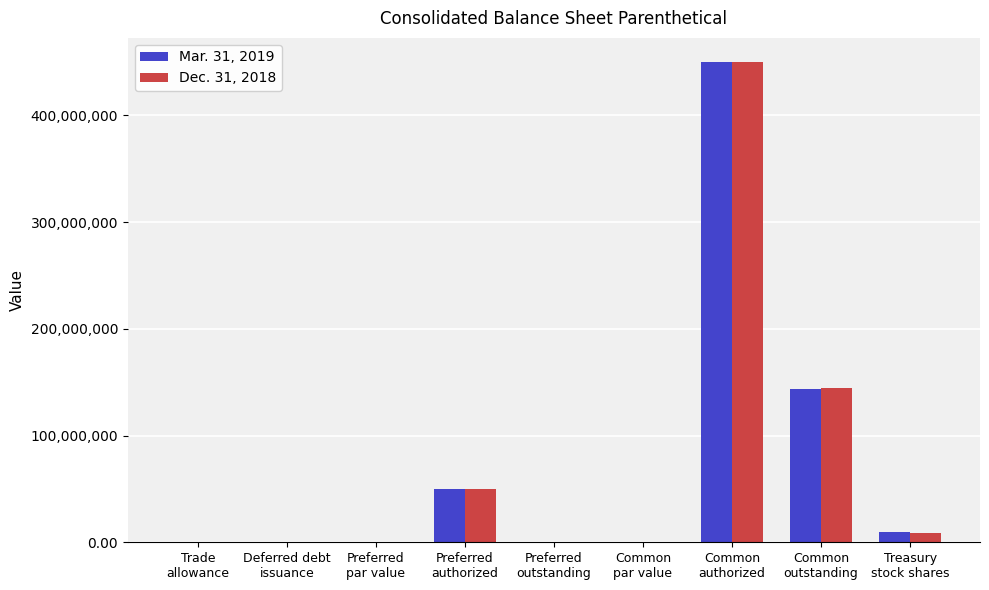

What is the greatest value displayed?

450000000.0